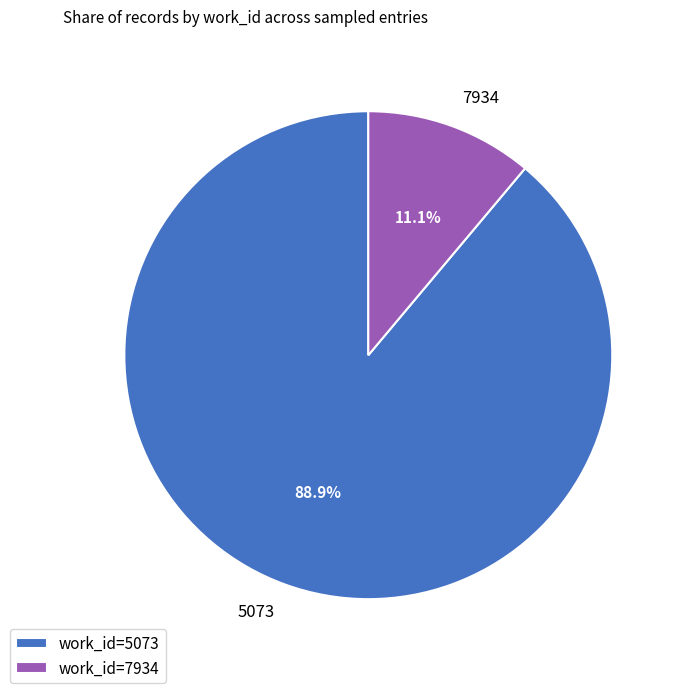

What is the total percentage of work_id=5073 and work_id=7934?

100.0%